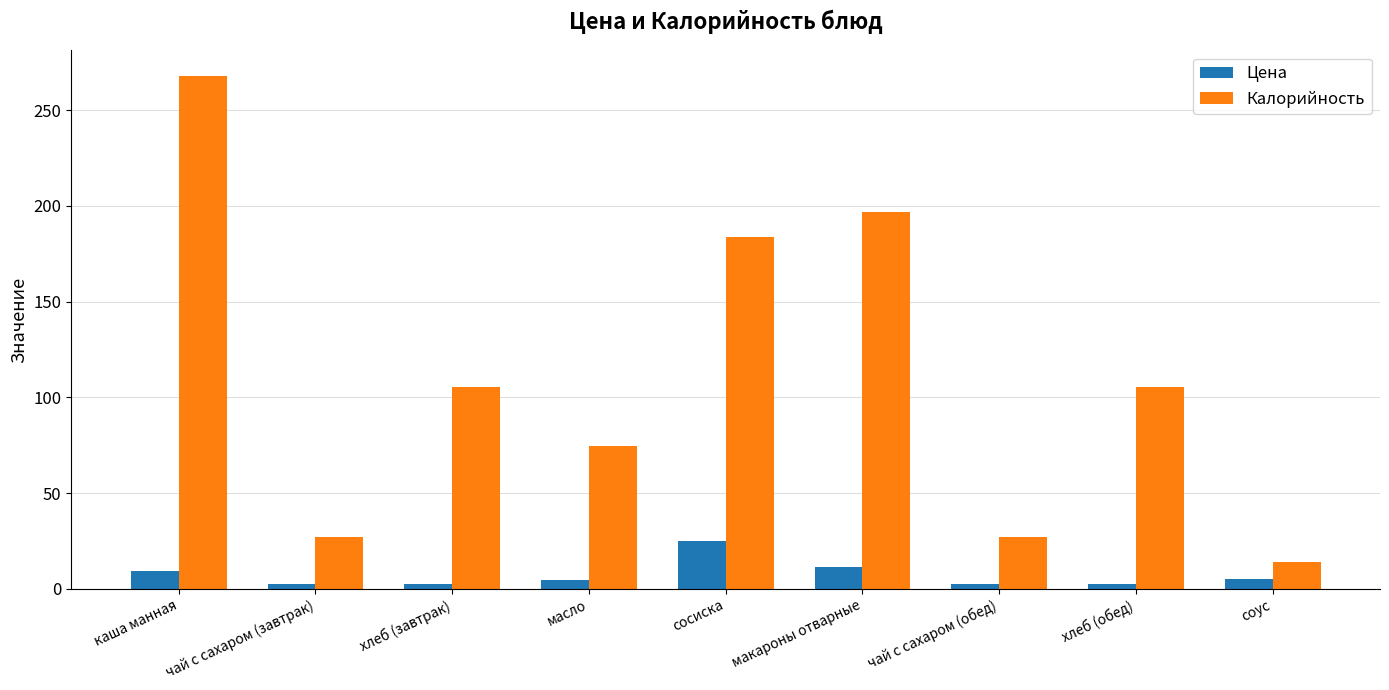

What is the value of the Цена bar at the 9th from the left?

5.2